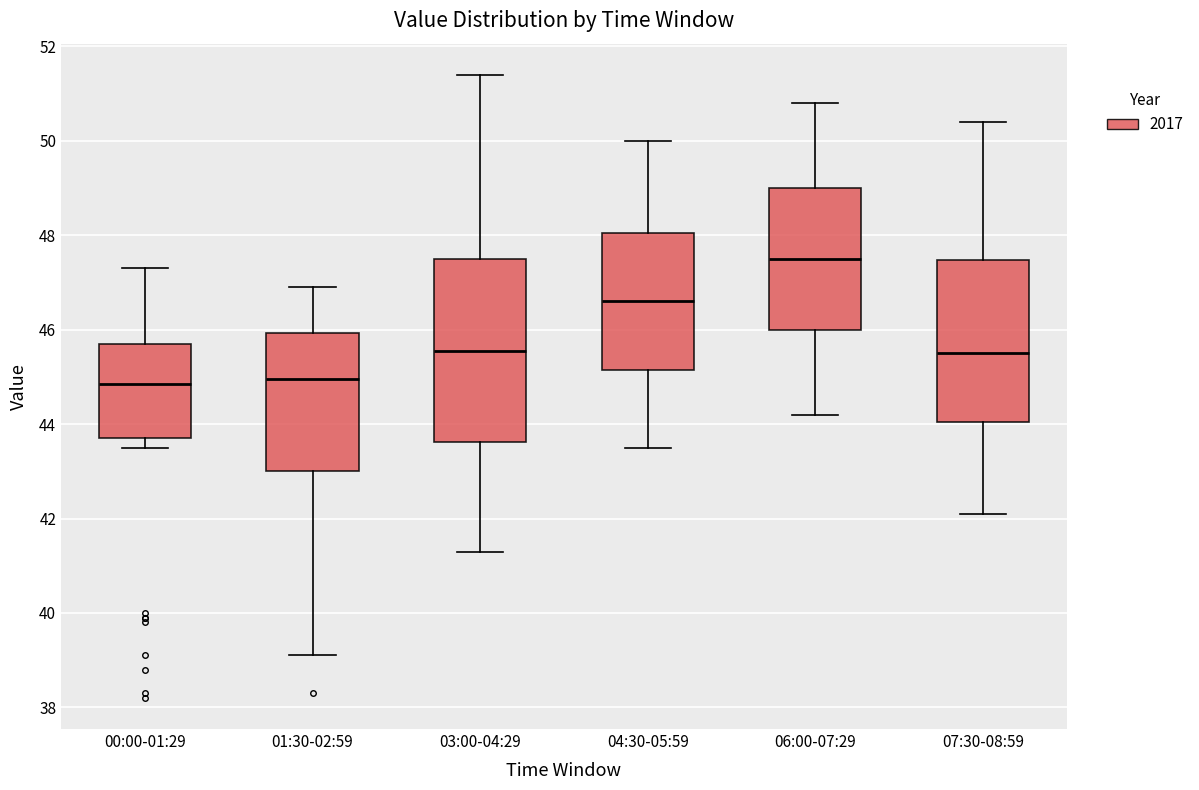

Comparing the boxes themselves (not the whiskers), which one is the tallest?

03:00-04:29